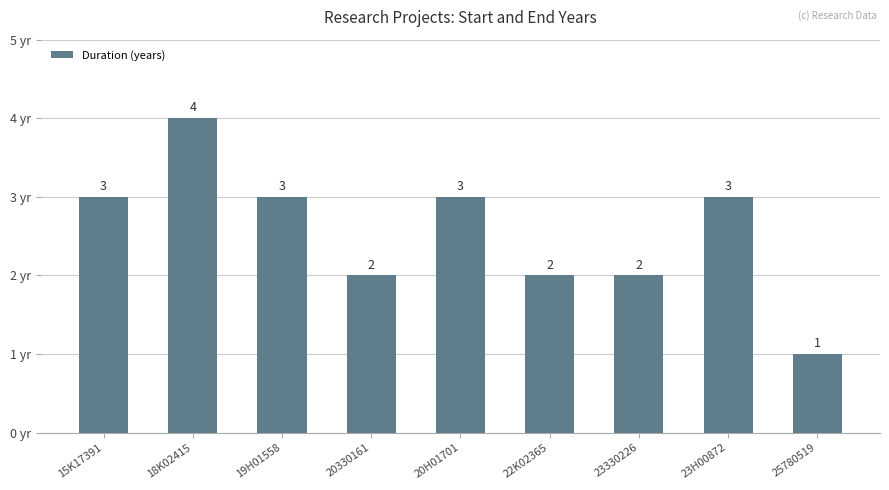

What is the label of the 4th bar from the right?

22K02365